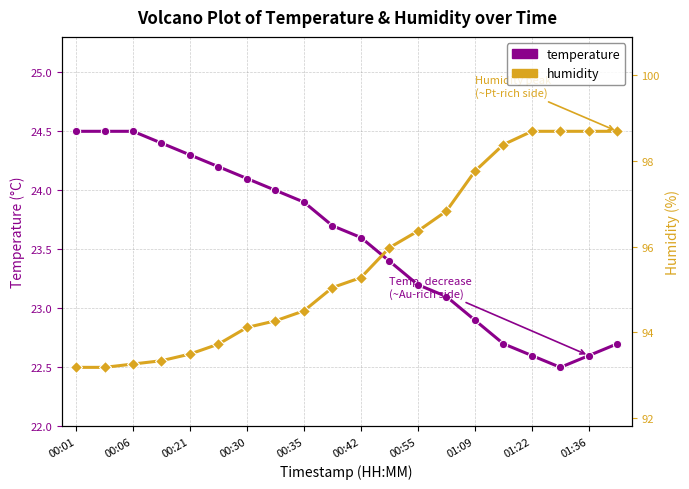

Which series has the widest spread of values?

temperature